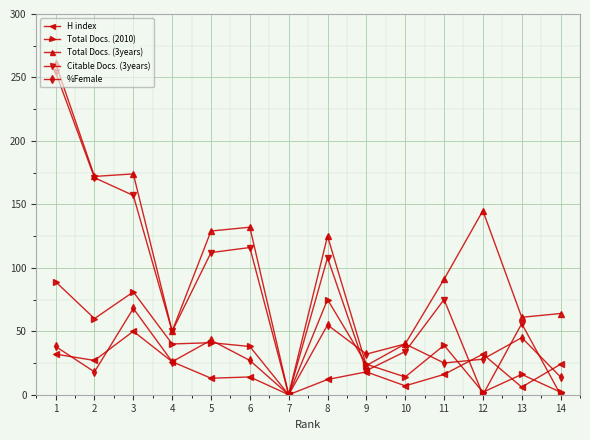

Which category has the lowest value in the %Female series?

7